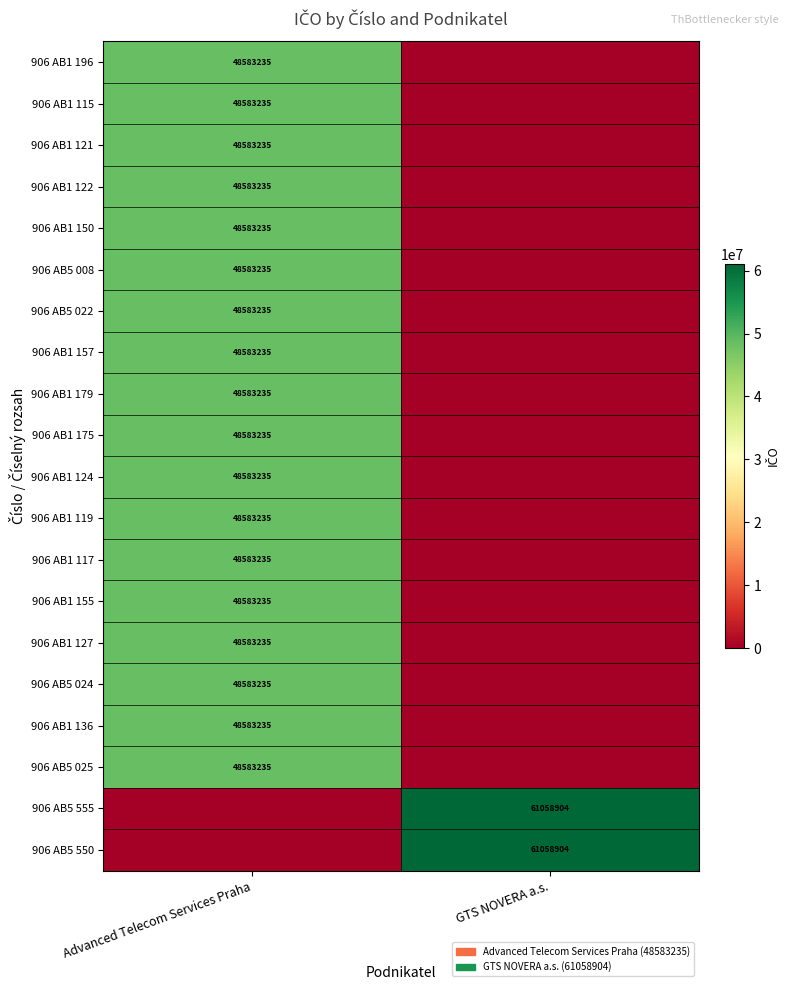

Between GTS NOVERA a.s. and Advanced Telecom Services Praha, which is larger?

Advanced Telecom Services Praha